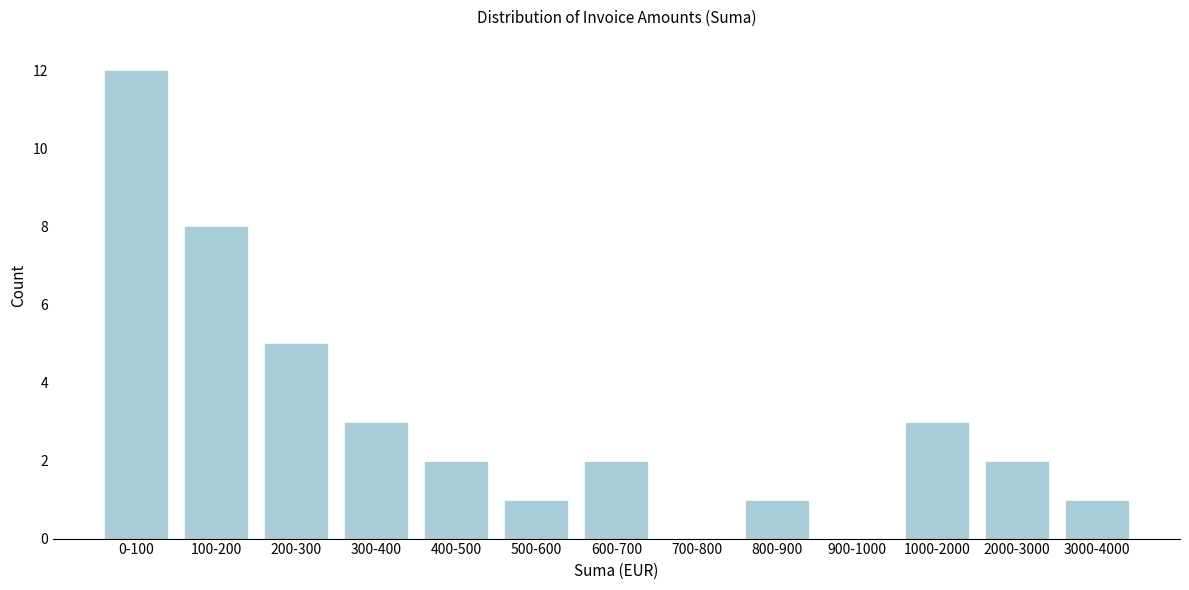

Reading left to right, extract all data points from this chart.

0-100=12	100-200=8	200-300=5	300-400=3	400-500=2	500-600=1	600-700=2	700-800=0	800-900=1	900-1000=0	1000-2000=3	2000-3000=2	3000-4000=1